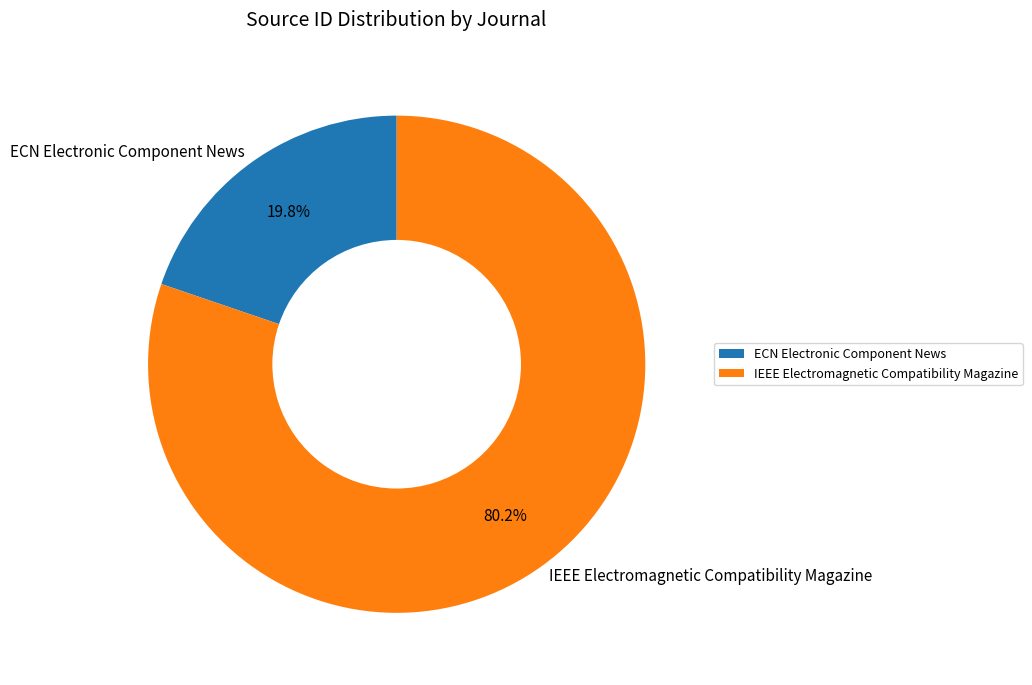

Do IEEE Electromagnetic Compatibility Magazine and ECN Electronic Component News together represent more than half of the pie?

Yes